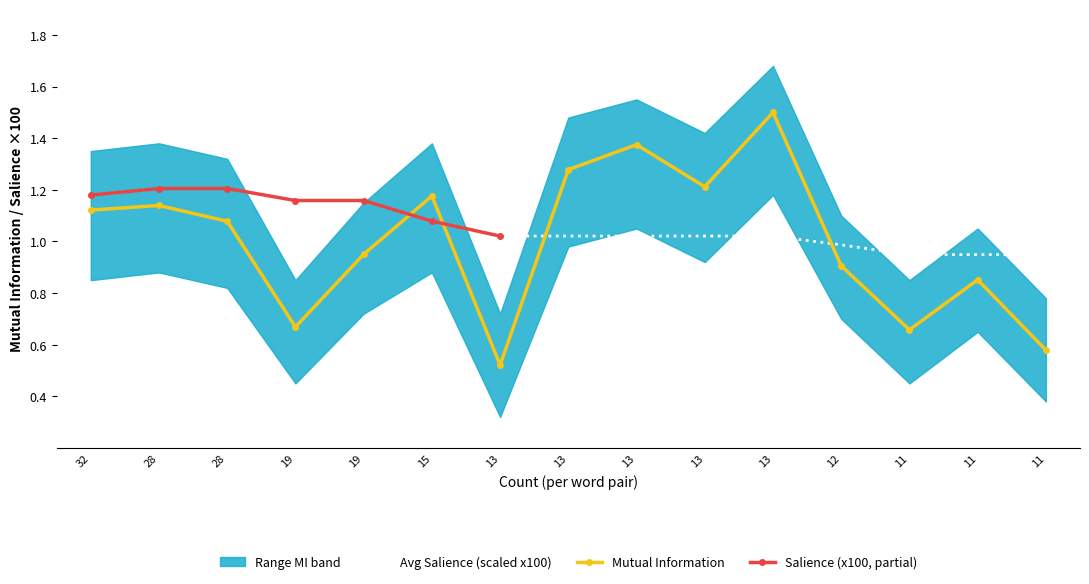

Rank the series by their average value, from lowest to highest.

Mutual Information, Salience